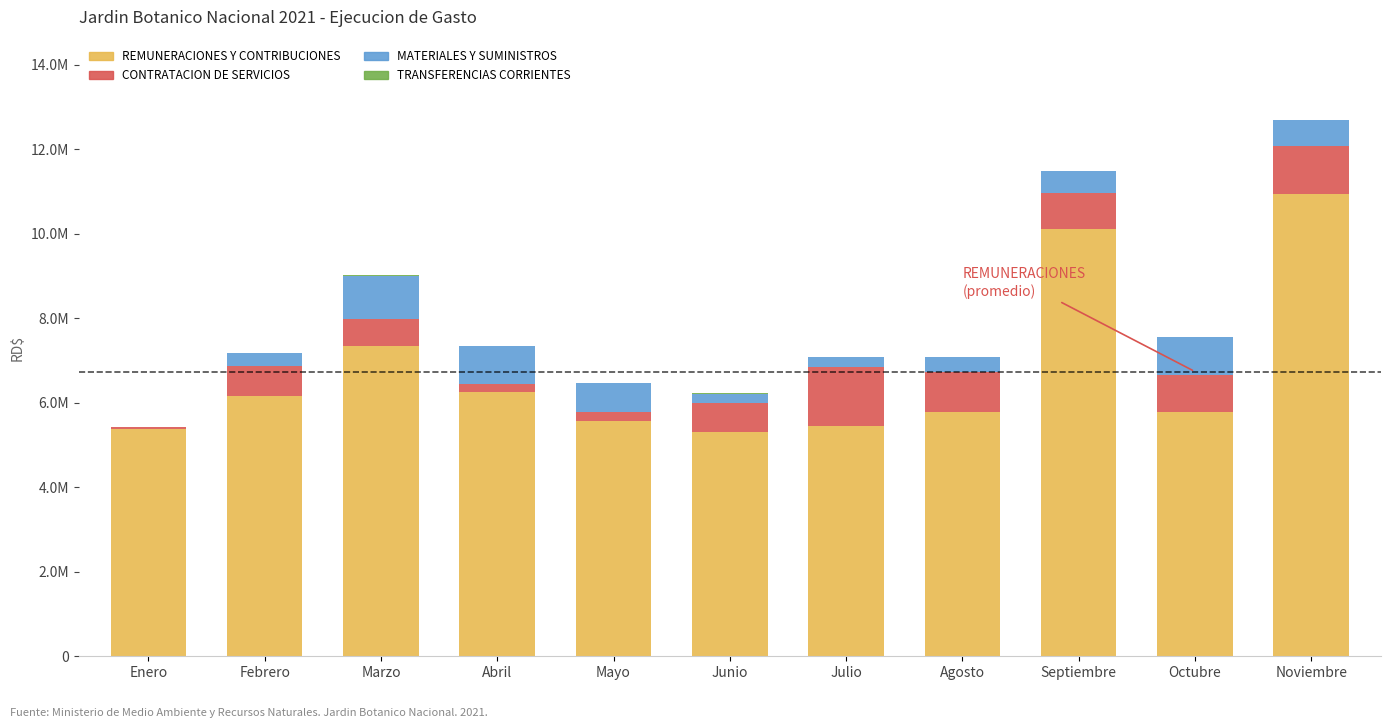

True or false: MATERIALES Y SUMINISTROS has a value of 615759.7 at Noviembre.

True